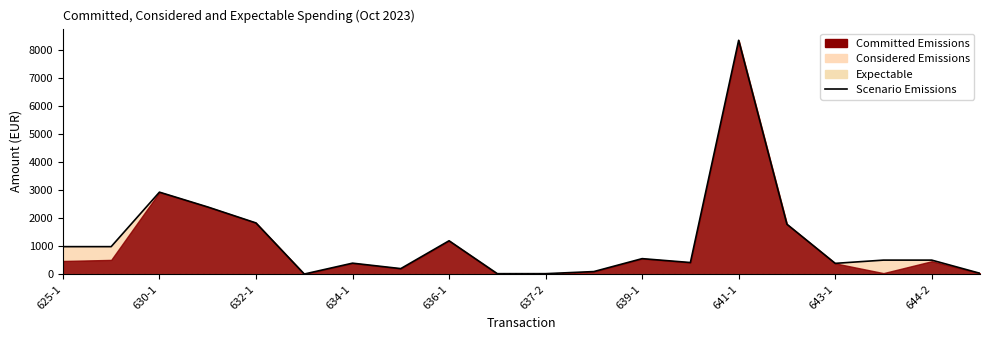

True or false: the data has more than 1 interior local peaks.

True